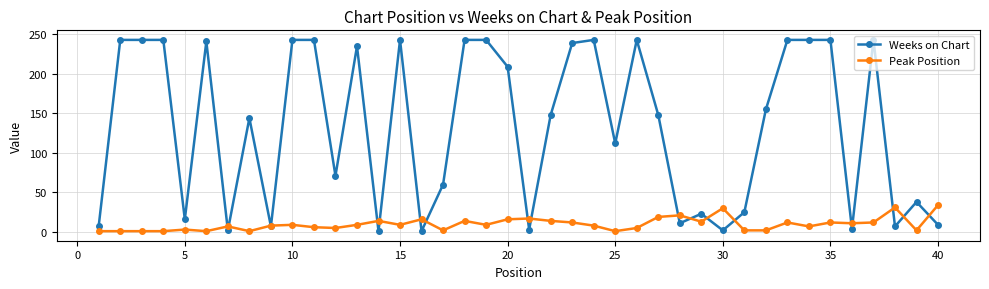

How many distinct data groups are displayed?

2